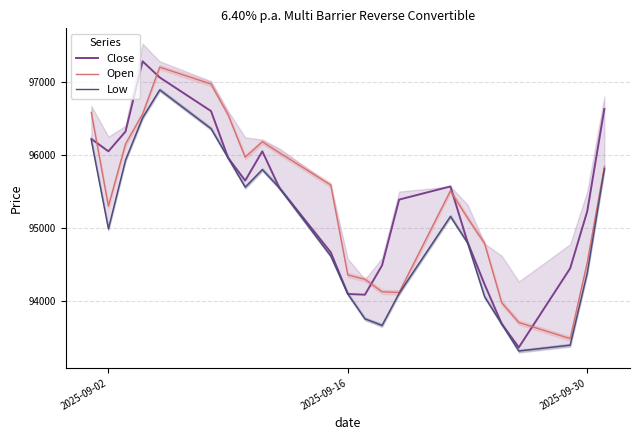

In Low, how many points are higher than both neighbors (excluding endpoints)?

3